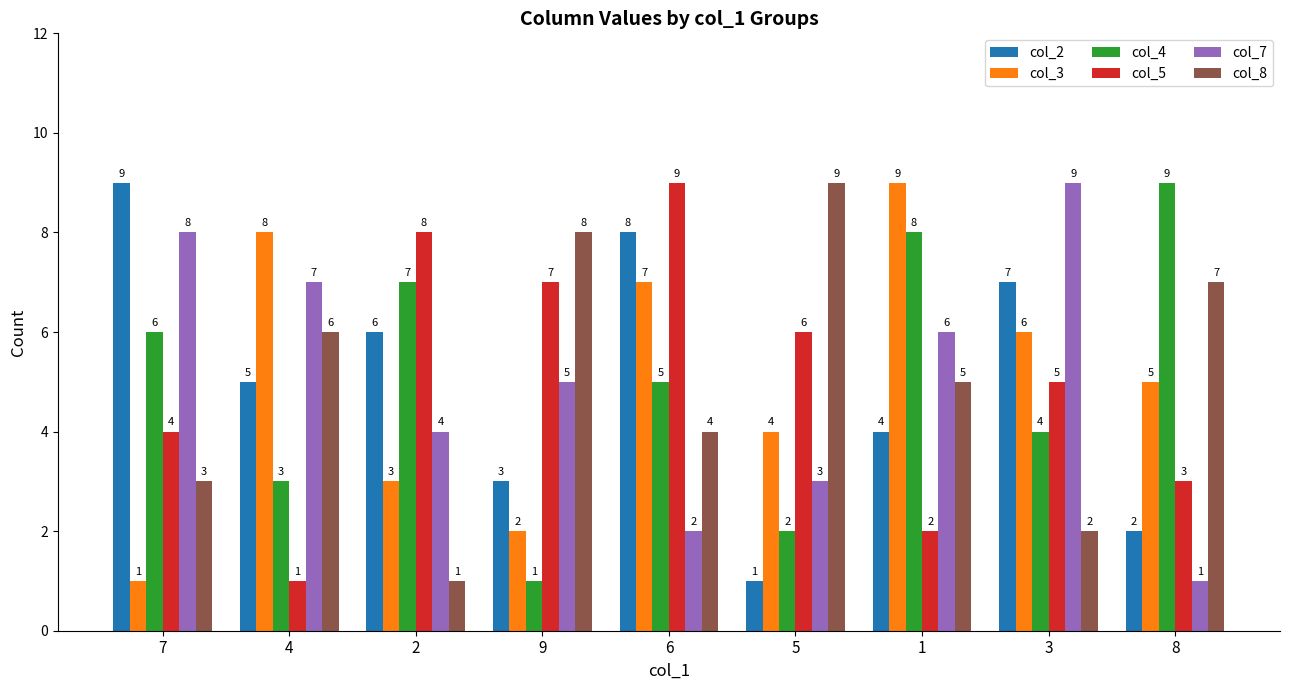

What is the spread (max minus min) of values at 6?

7